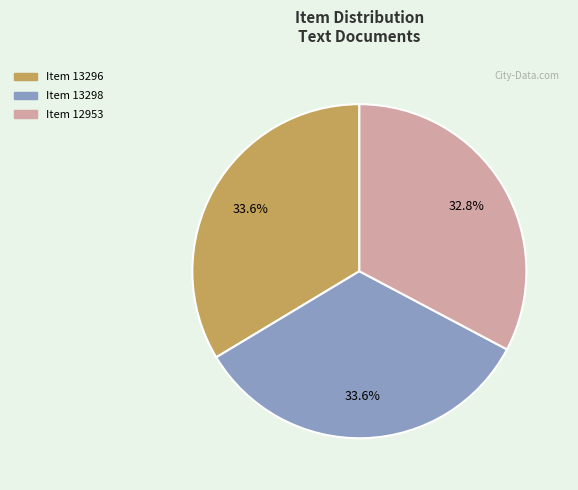

To the nearest percent, what percentage of the pie is Item 13296?

34%